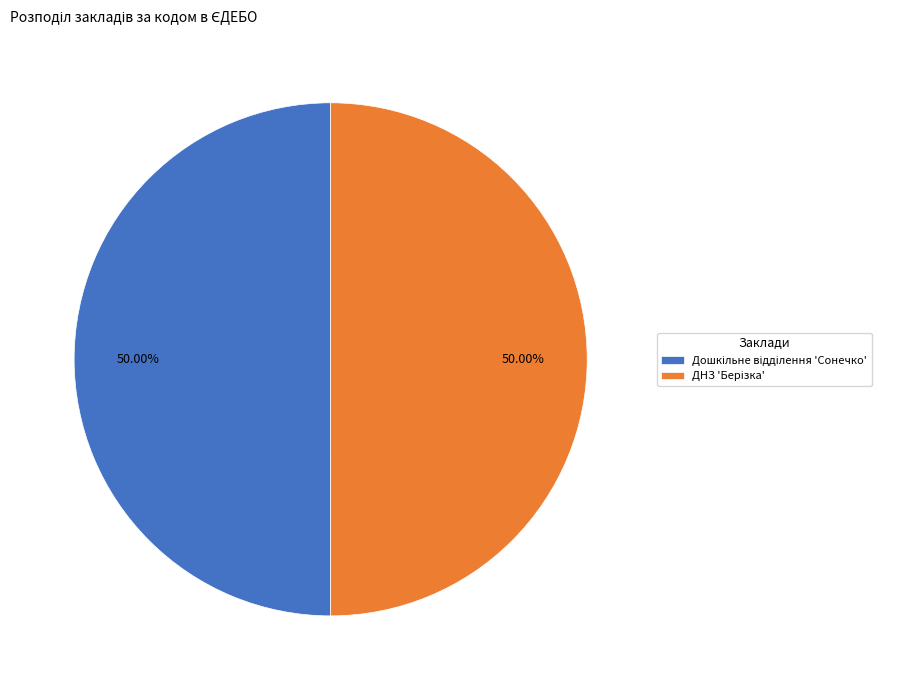

To the nearest percent, what portion does ДНЗ 'Берізка' represent?

50%